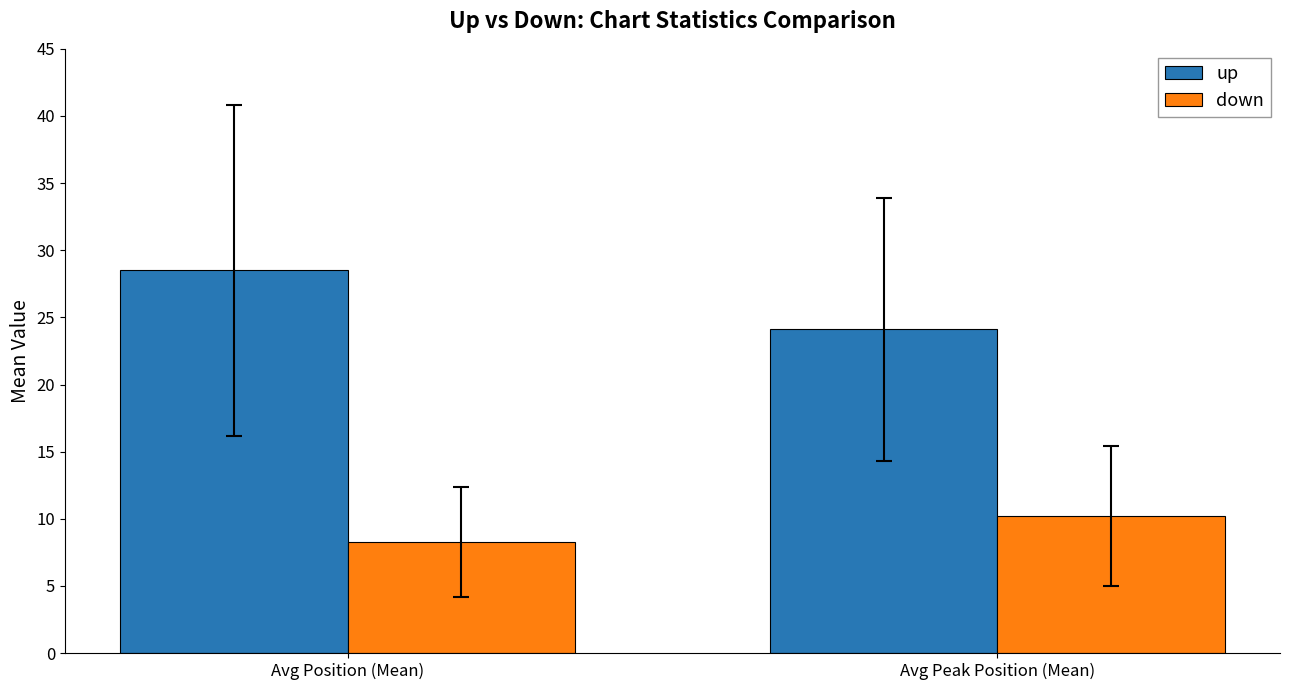

Reading left to right, transcribe all the data shown in this chart.

up: 28.5	24.1
down: 8.3	10.2